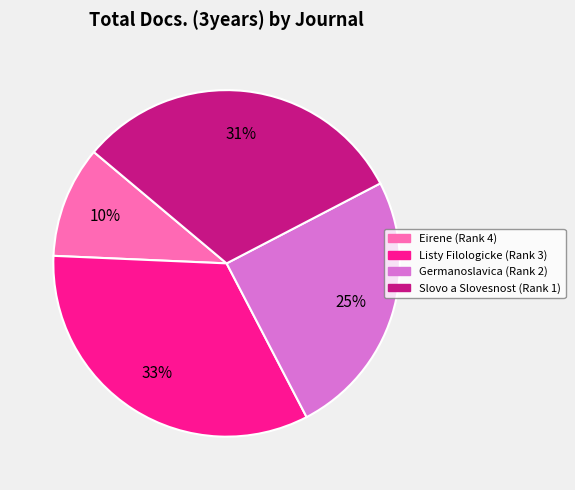

How many slices are in this pie chart?

4